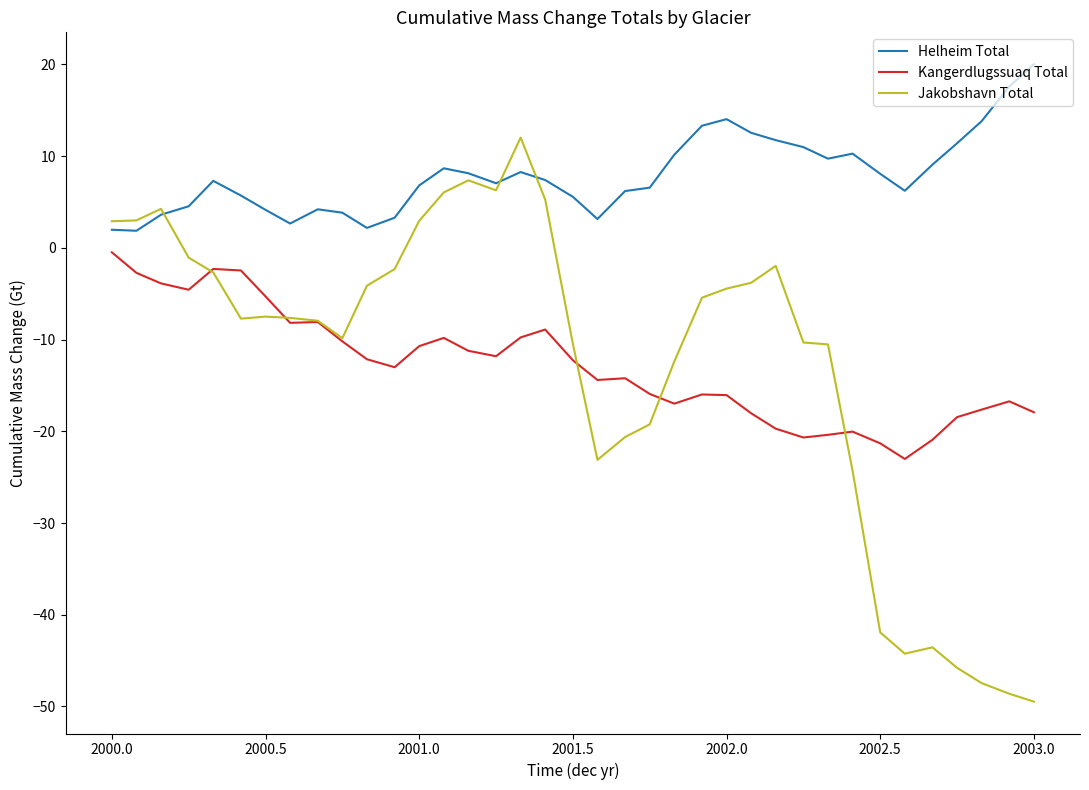

What is the average value of the Jakobshavn Total series?

-12.7